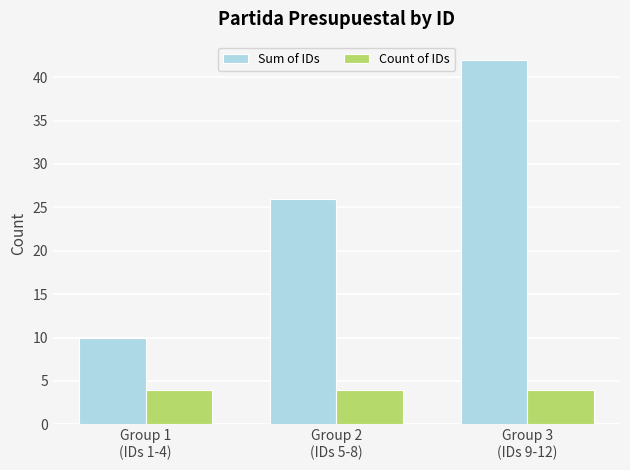

Does the chart contain stacked bars?

No